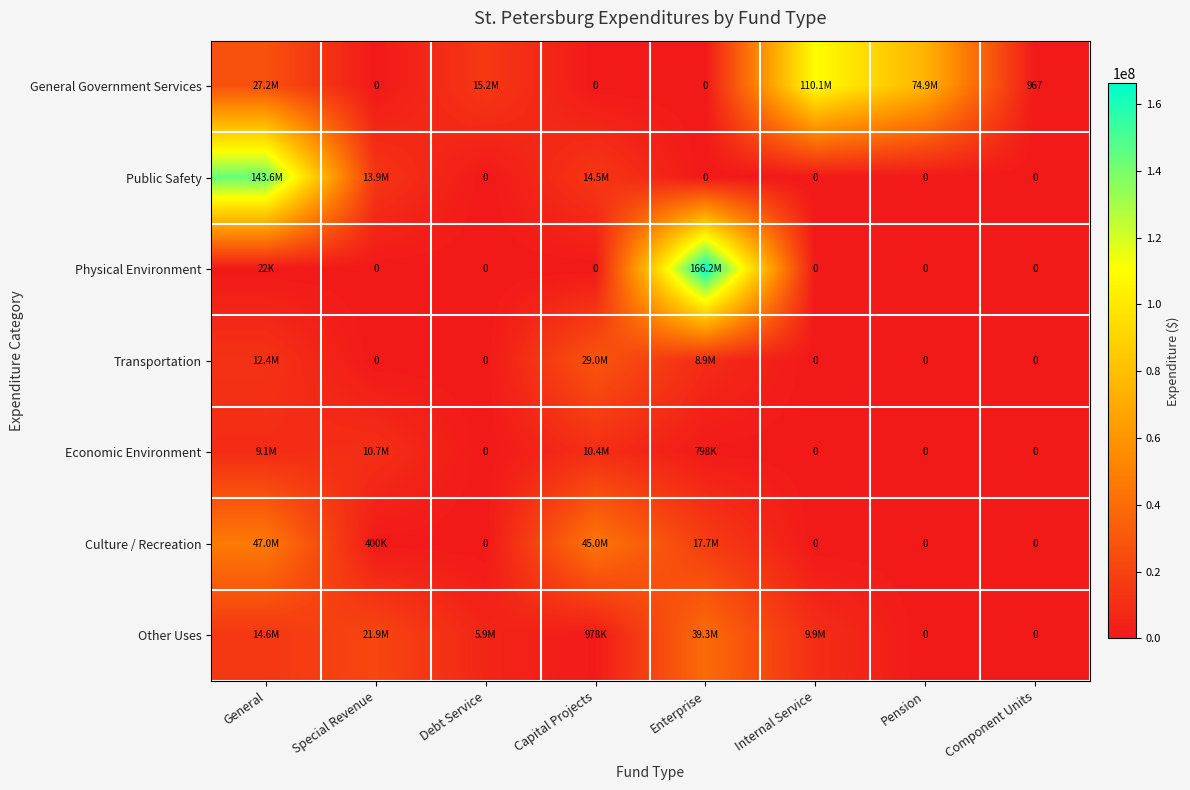

What is the total value across all series at Component Units?

967